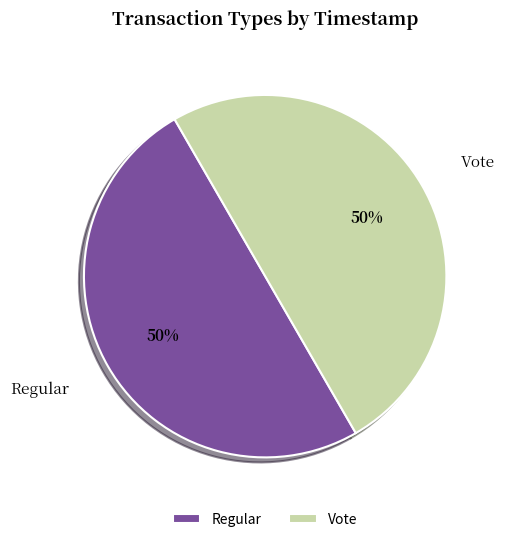

What is the ratio of the value at Regular to the value at Vote?

1.0